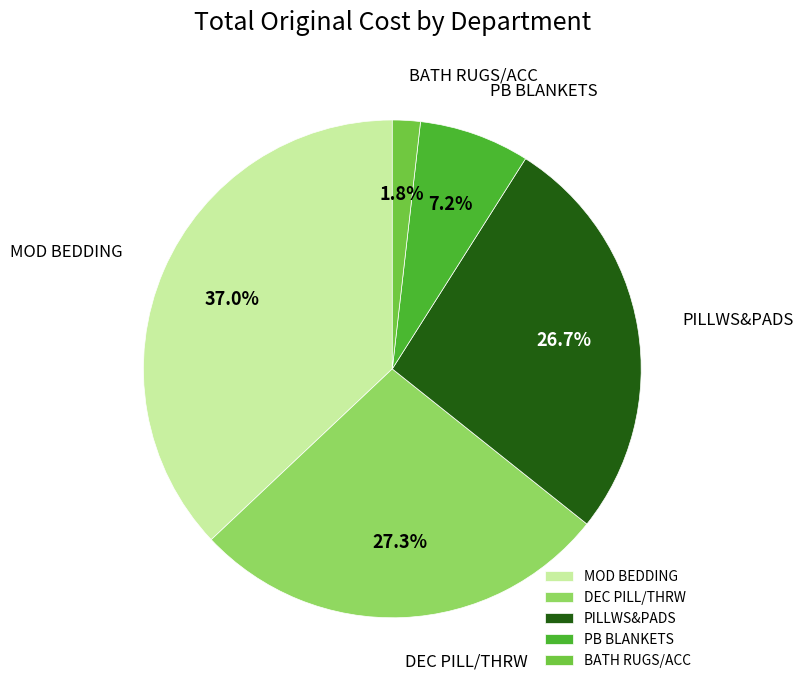

Rank the categories by value from highest to lowest.

MOD BEDDING, DEC PILL/THRW, PILLWS&PADS, PB BLANKETS, BATH RUGS/ACC